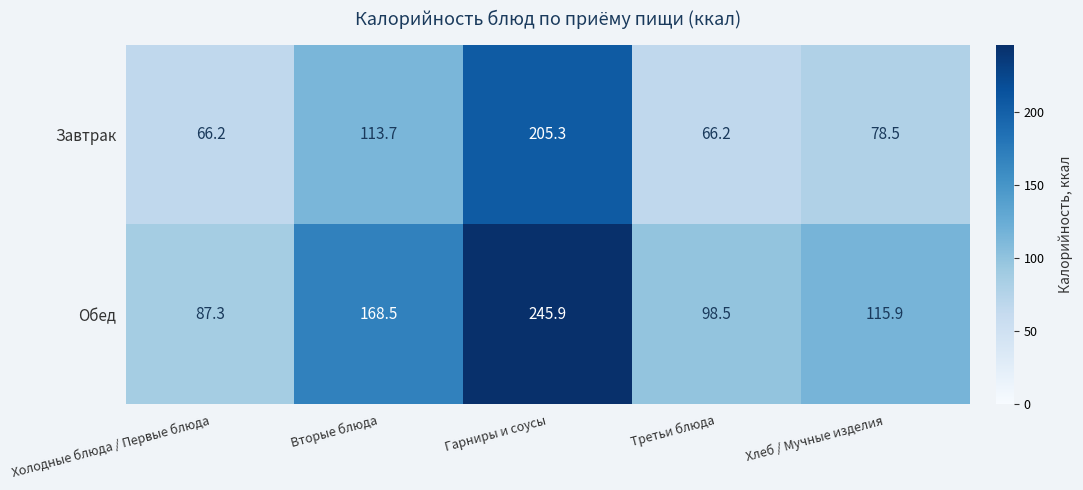

Is it true that Обед equals 245.9 at Гарниры и соусы?

True